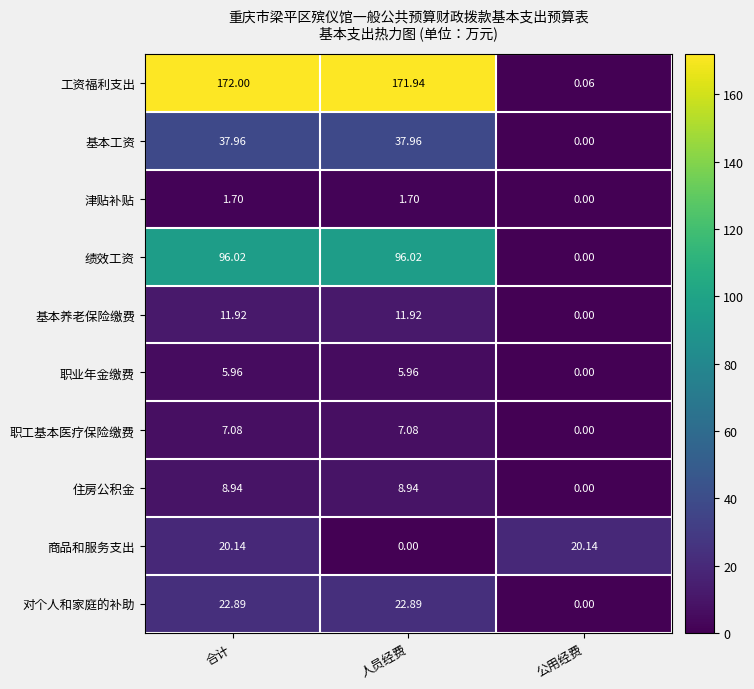

At which label does 基本养老保险缴费 reach its minimum?

公用经费